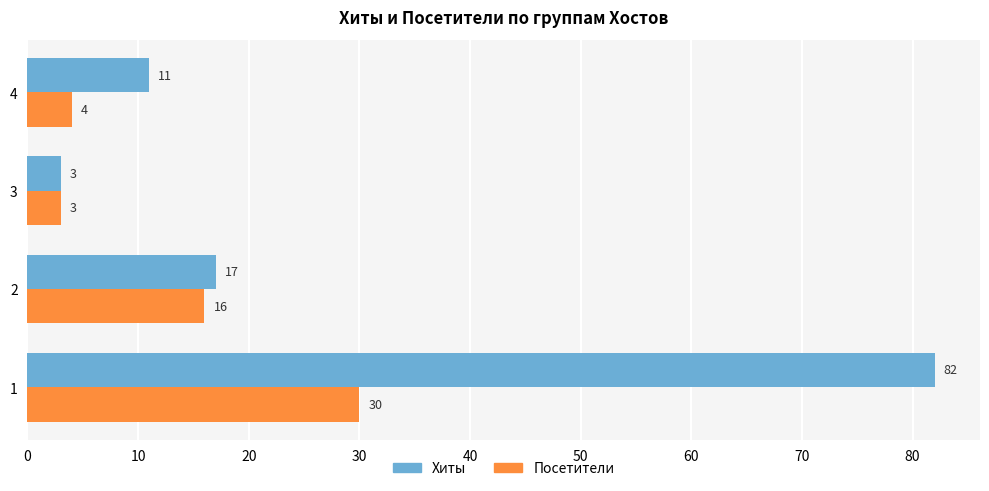

At how many categories does at least one series exceed 62?

1